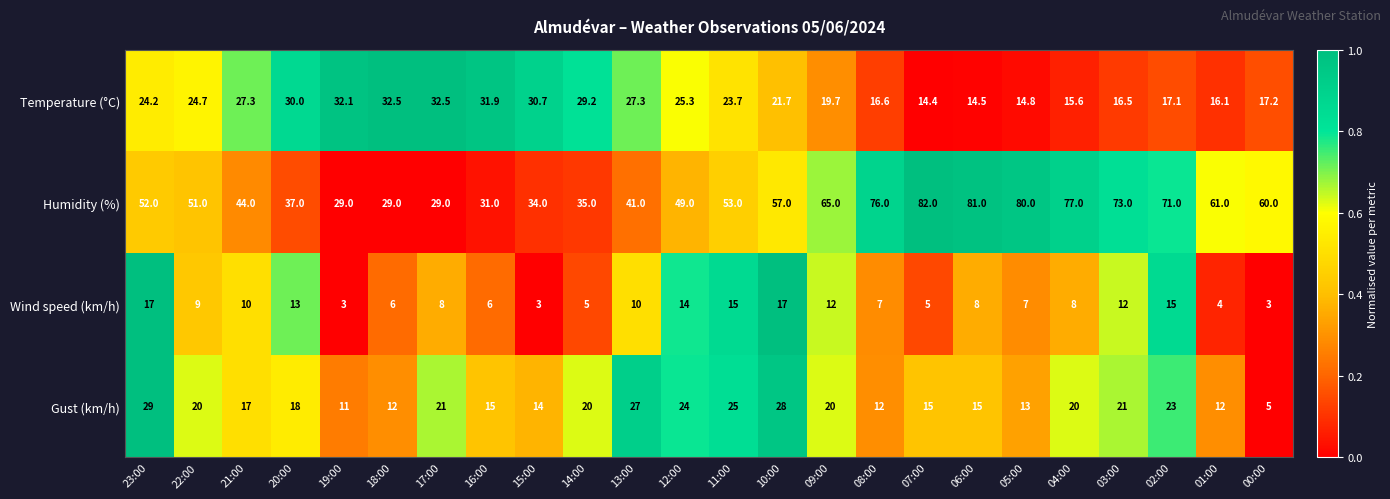

Which series has the largest range (max minus min)?

Humidity (%)